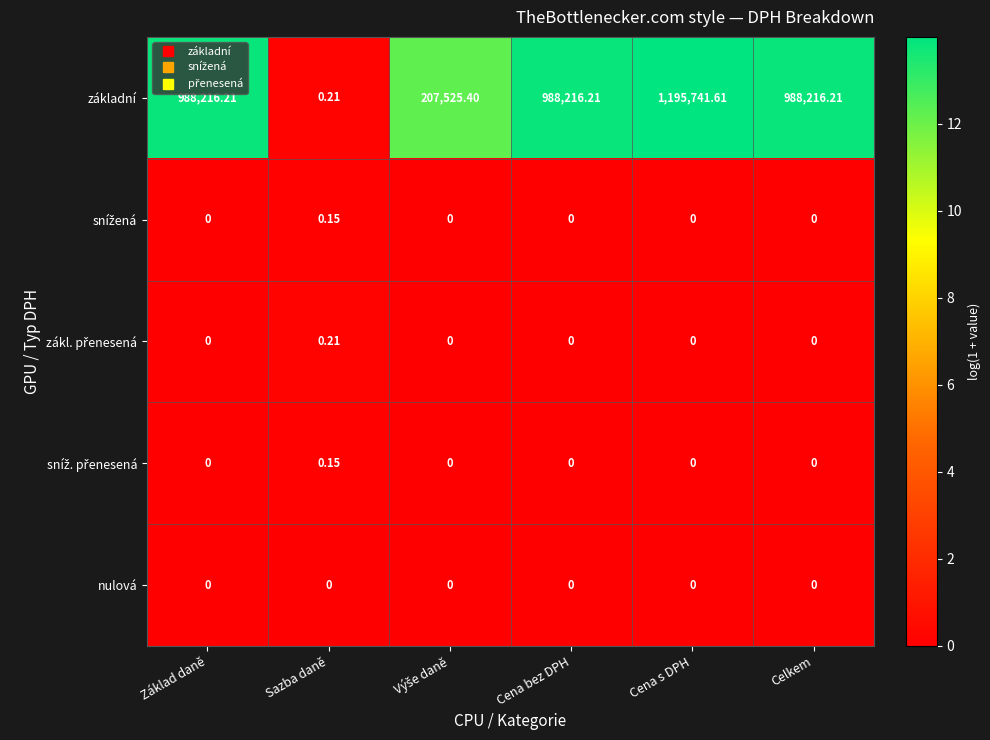

Which series has the largest total across all categories?

základní